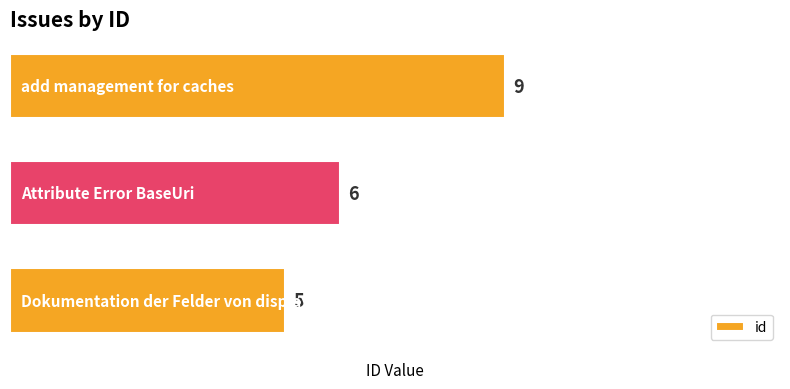

What is the maximum value shown in the chart?

9